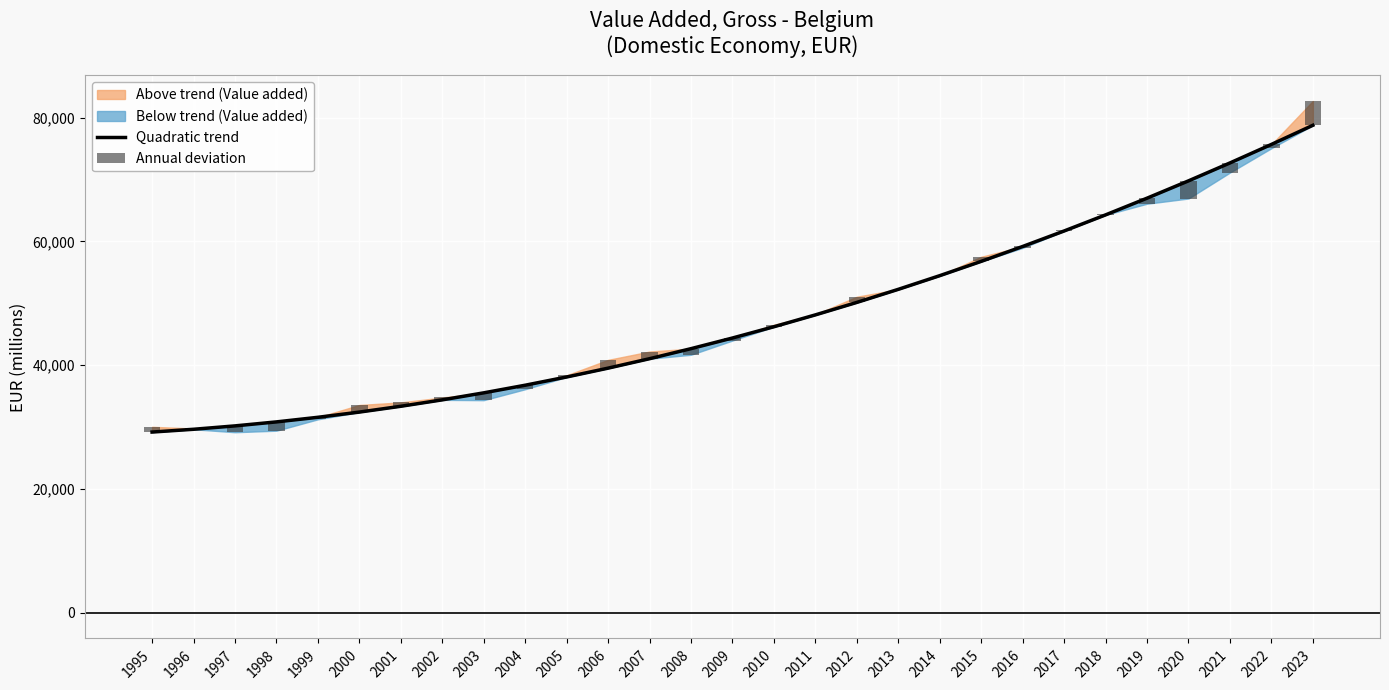

How many data points in Annual deviation are less than 60?

14